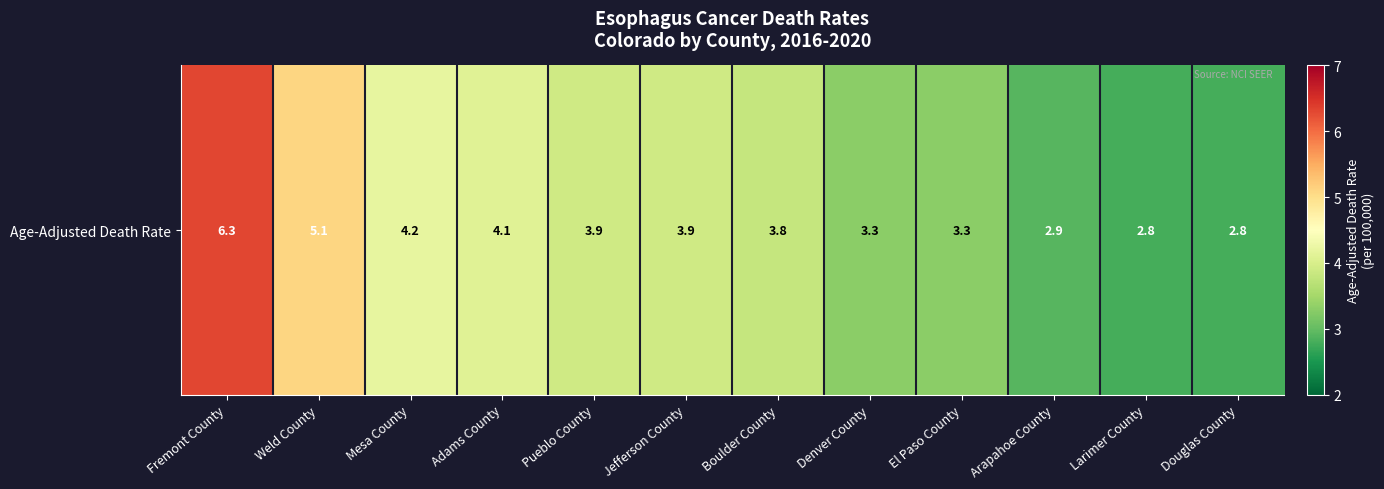

Rank the categories by value from highest to lowest.

Fremont County, Weld County, Mesa County, Adams County, Pueblo County, Jefferson County, Boulder County, Denver County, El Paso County, Arapahoe County, Larimer County, Douglas County